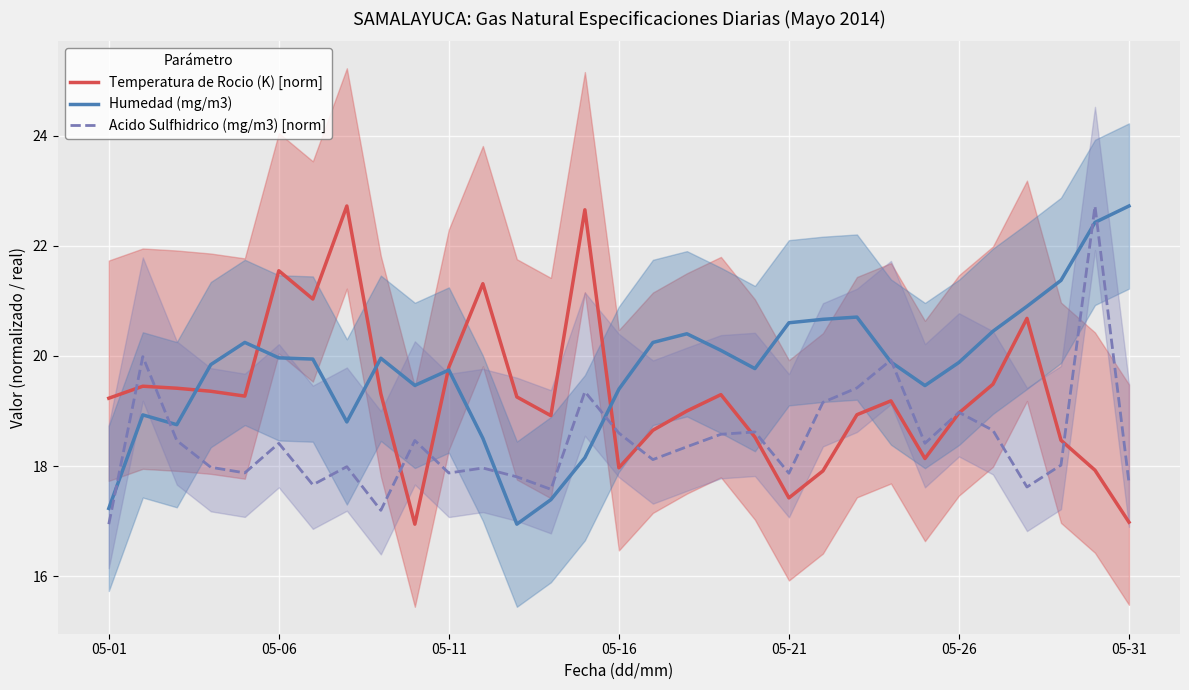

Is it true that Temperatura de Rocio (K) [norm] equals 5.9 at 05-31?

False